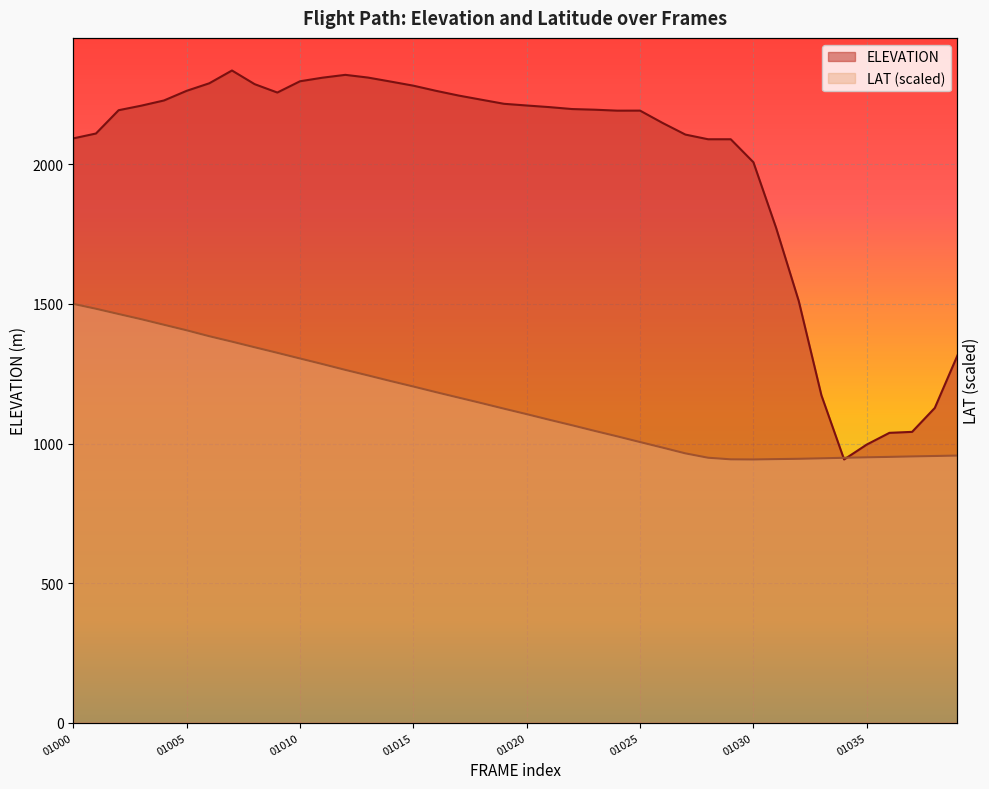

How many interior local valleys does the LAT series have?

1